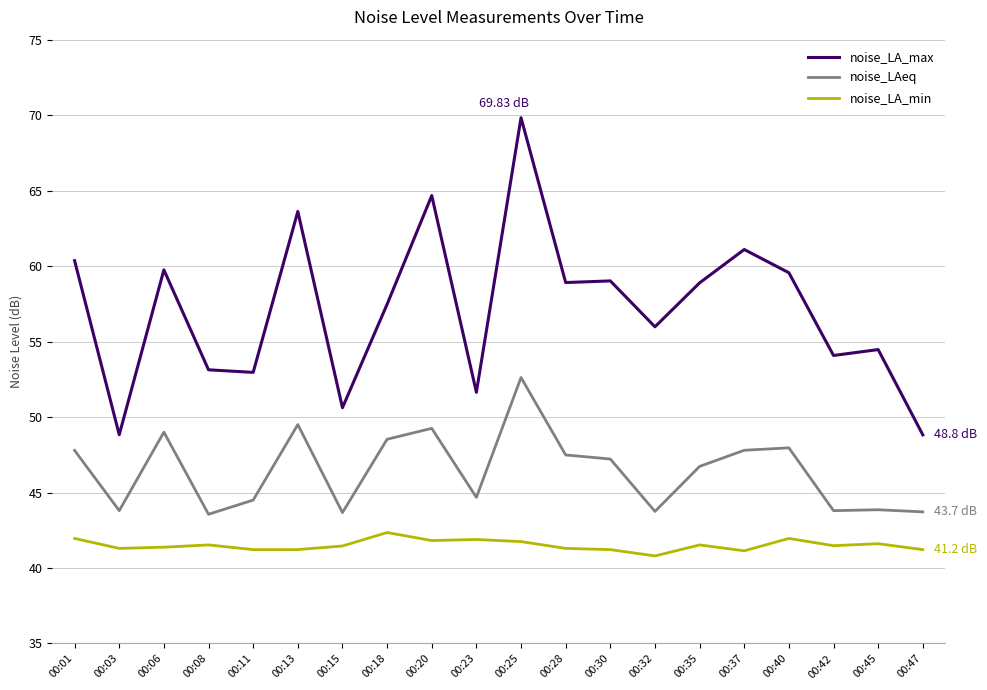

What is the difference between the noise_LA_max values at 00:32 and 00:13?

7.6